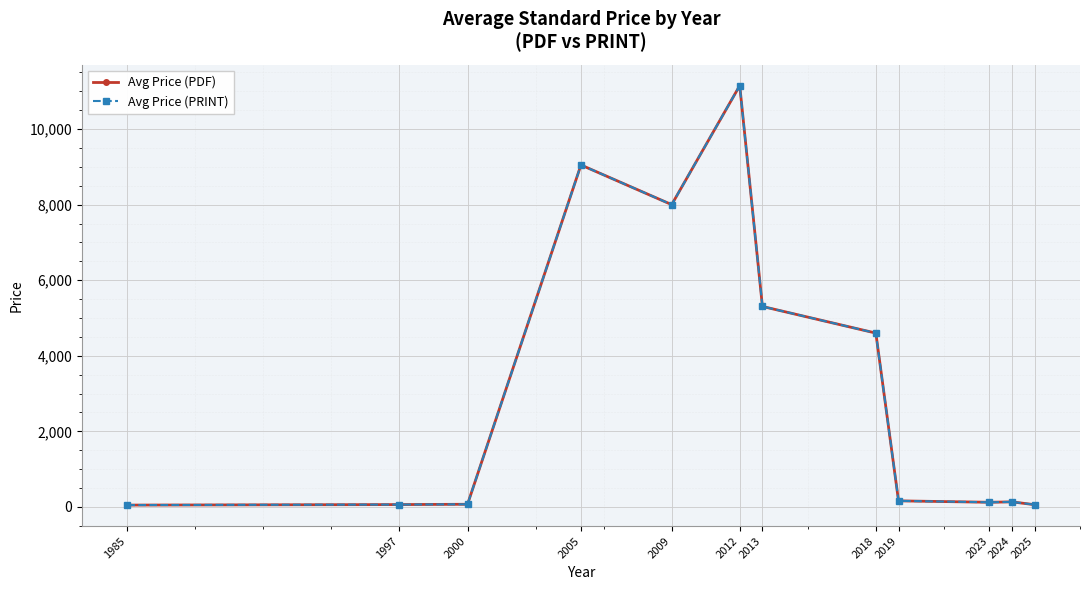

Is this an area chart (filled region under the line)?

No